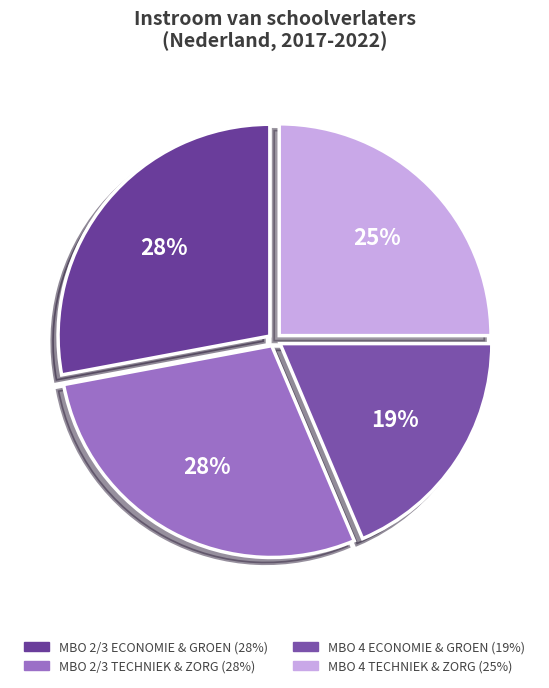

To the nearest percent, what is the difference between the largest and smallest slice percentages?

9%